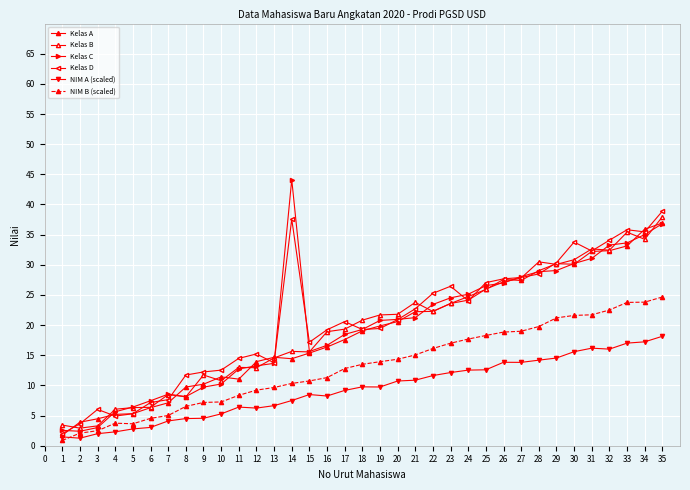

Is this an area chart (filled region under the line)?

No